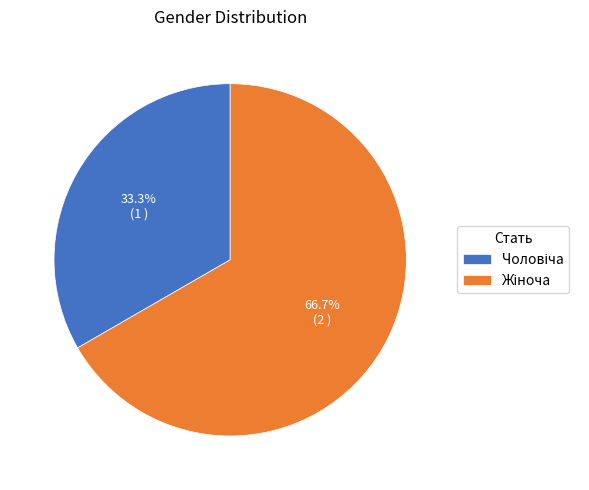

How many slices are in this pie chart?

2